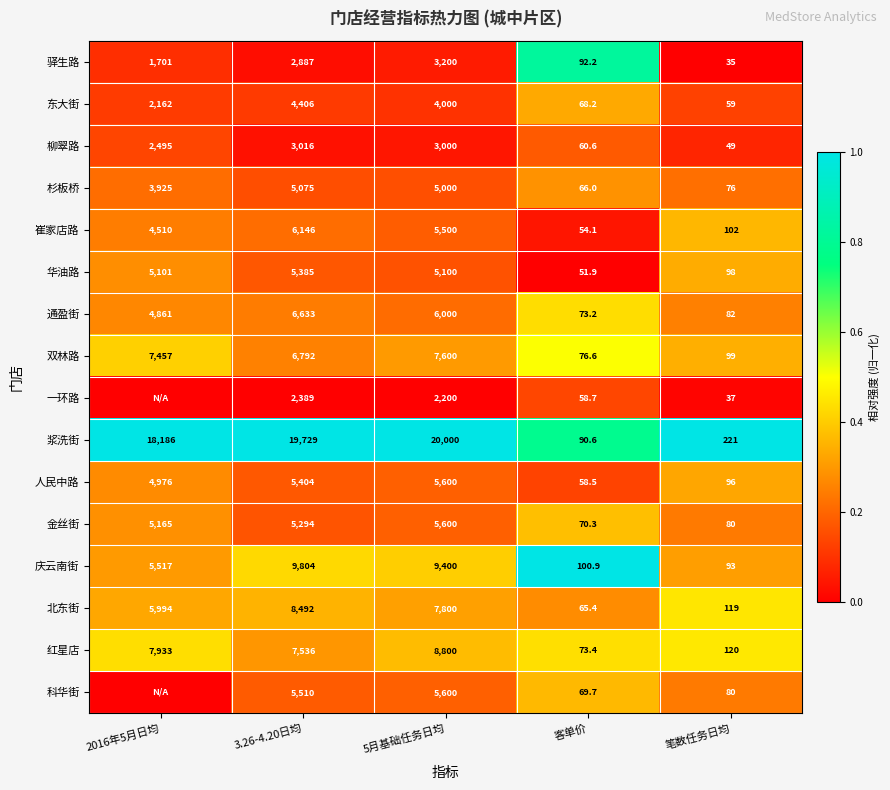

What is the lowest value of the 崔家店路 series?

54.1